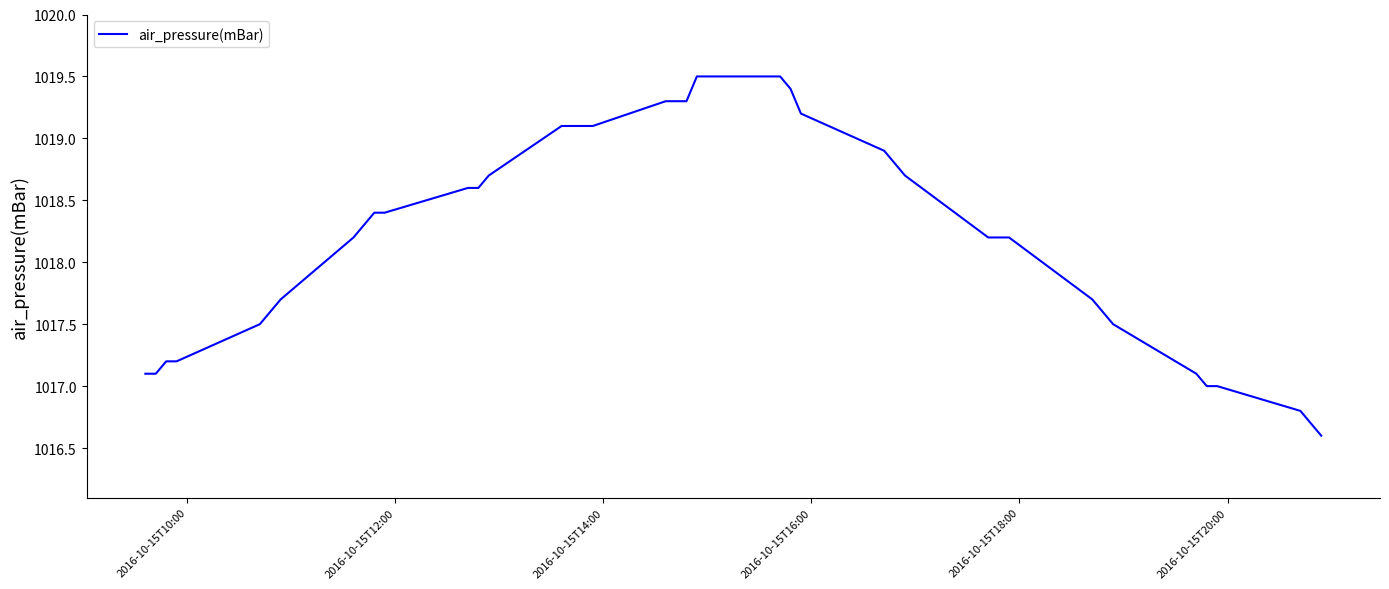

What is the smallest value displayed?

1016.6